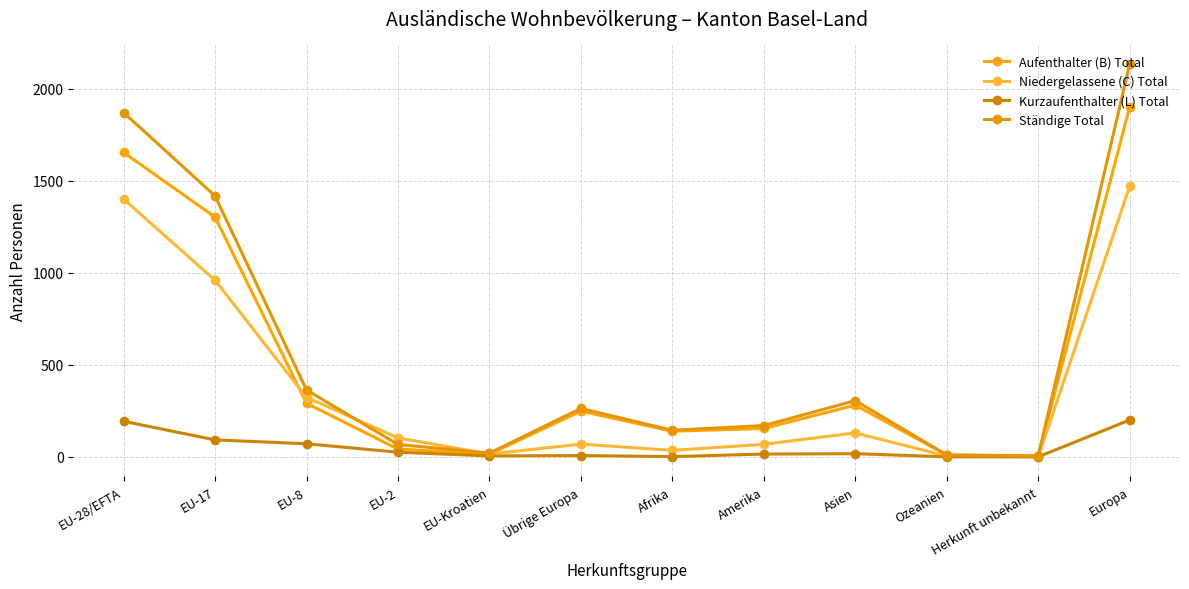

What are all the series names shown in the legend?

Aufenthalter (B) Total, Niedergelassene (C) Total, Kurzaufenthalter (L) Total, Ständige Total